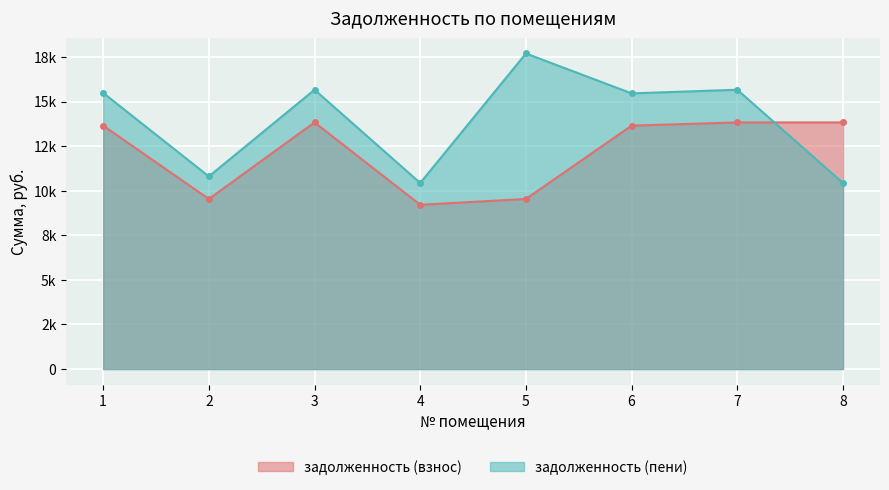

What is the sum of the задолженность (пени) values at 5 and 7?

33386.1